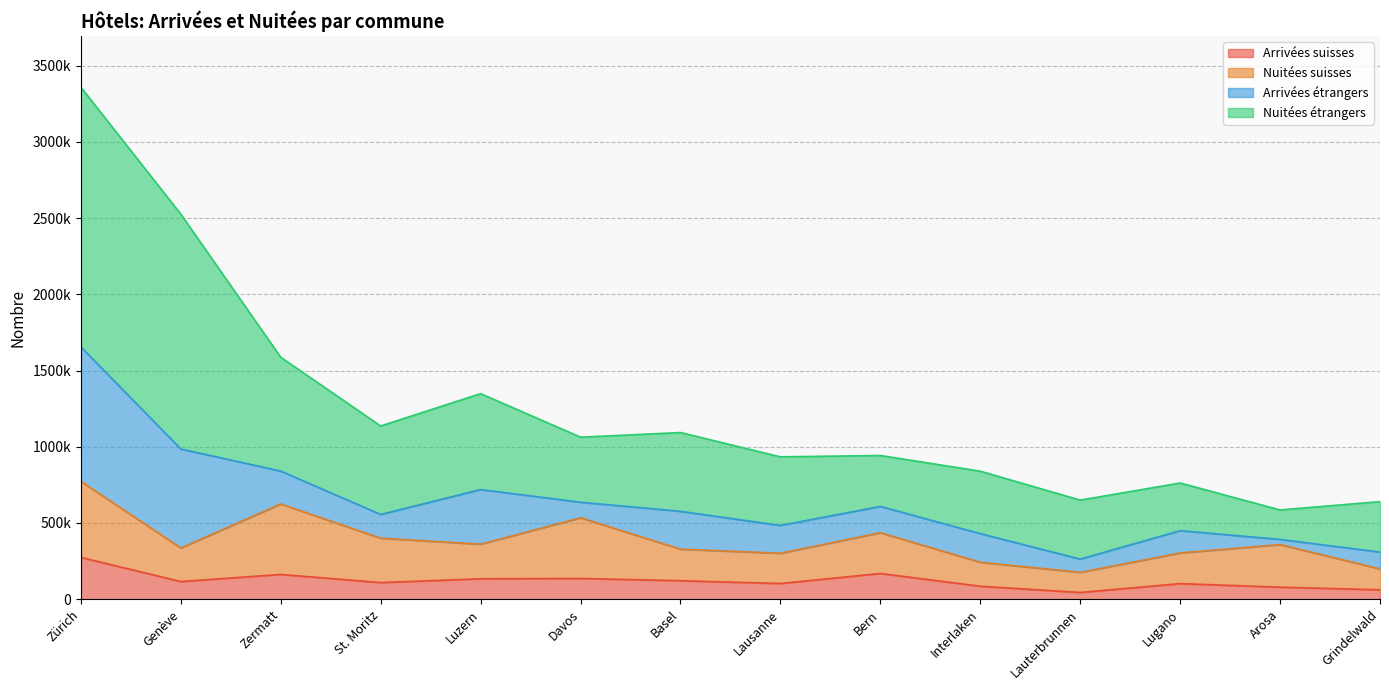

What is the difference between the Arrivées suisses values at Arosa and Zermatt?

83393